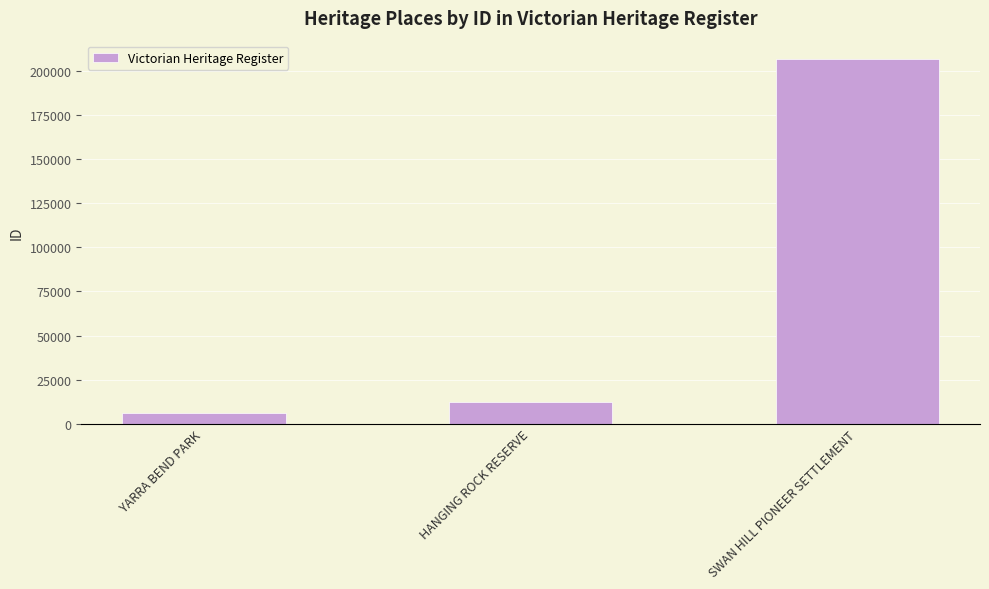

List the labels in order of value, largest first.

SWAN HILL PIONEER SETTLEMENT, HANGING ROCK RESERVE, YARRA BEND PARK